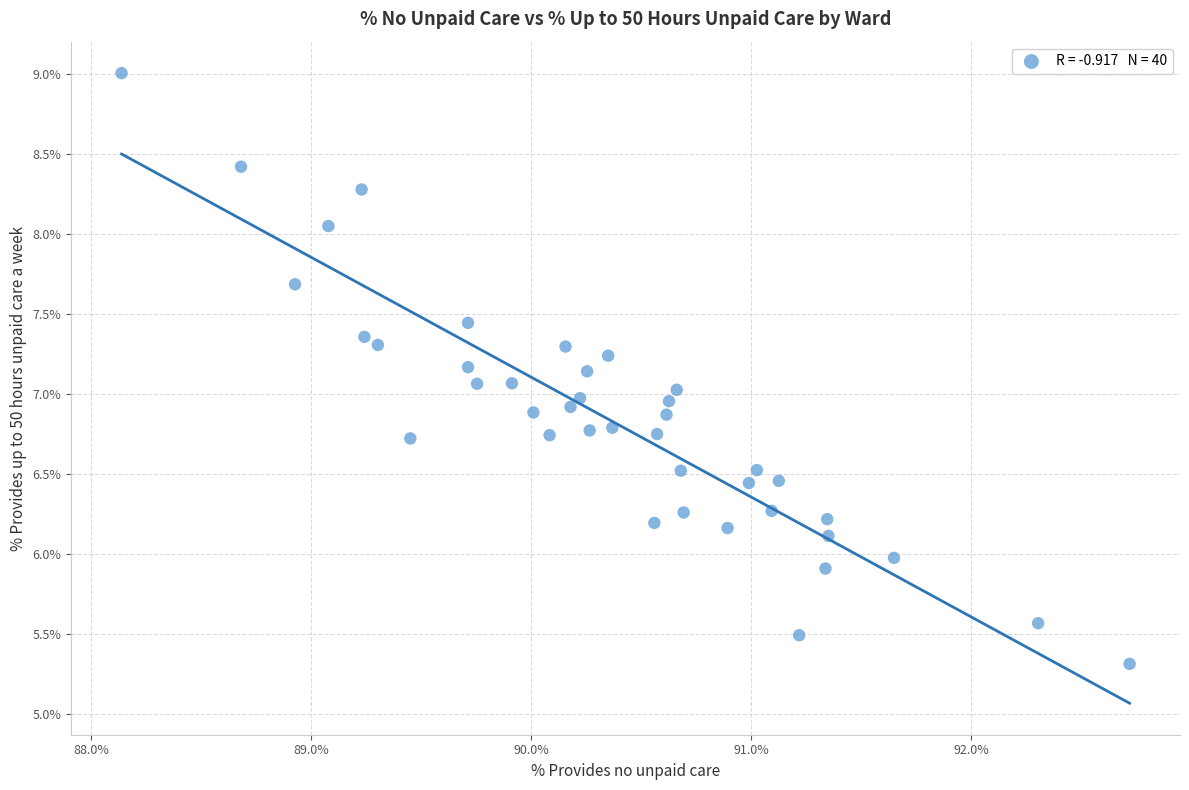

What is the range of Y values (max minus min)?

3.7